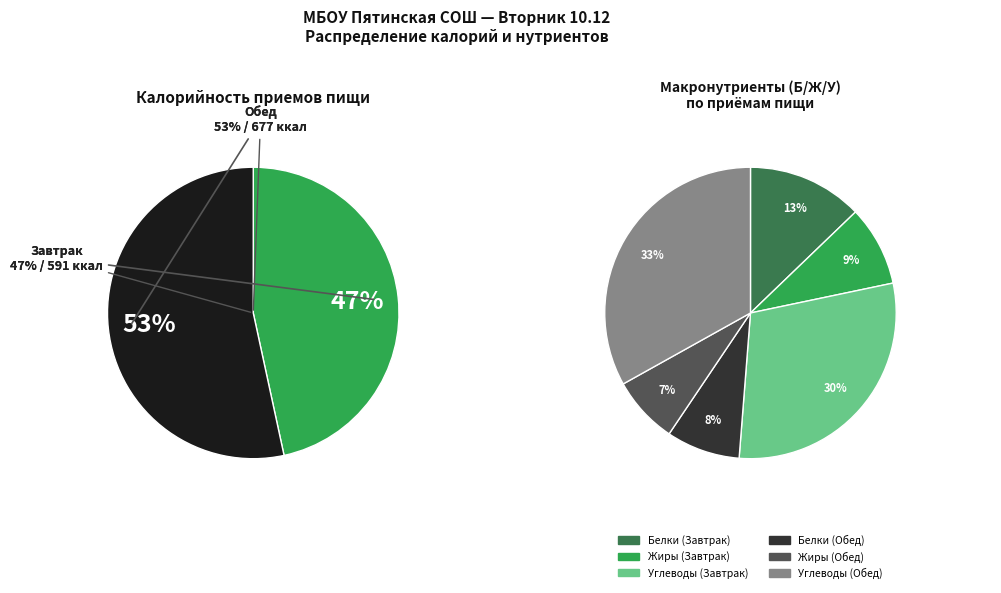

To the nearest percent, what is the difference between the largest and smallest slice percentages?

7%